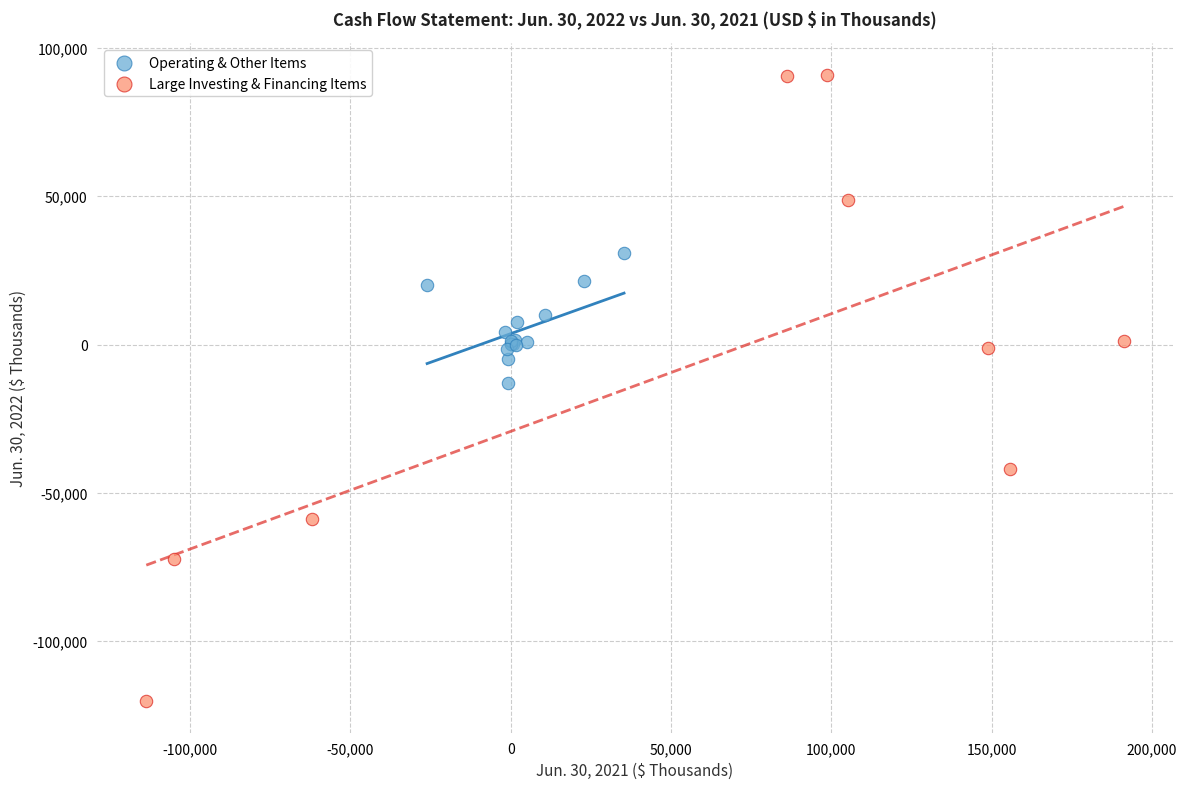

Which series has the widest spread of Y values?

Large Investing & Financing Items